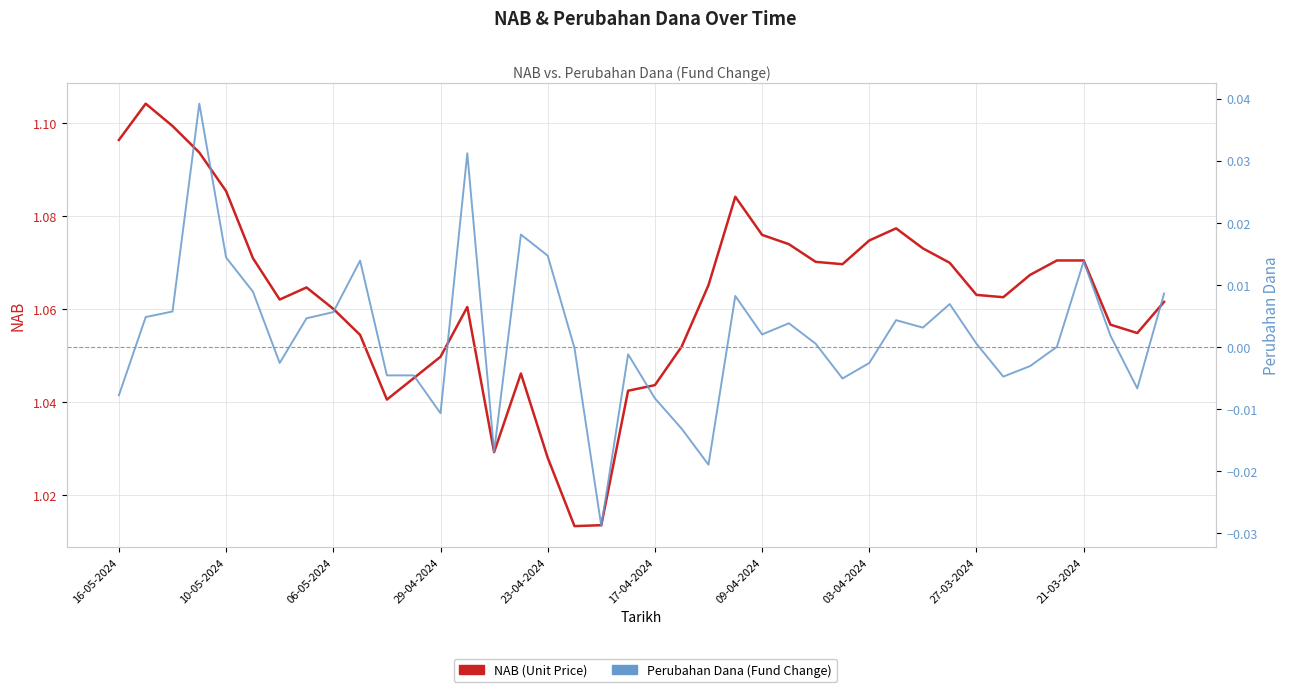

What are all the series names shown in the legend?

NAB, Perubahan Dana